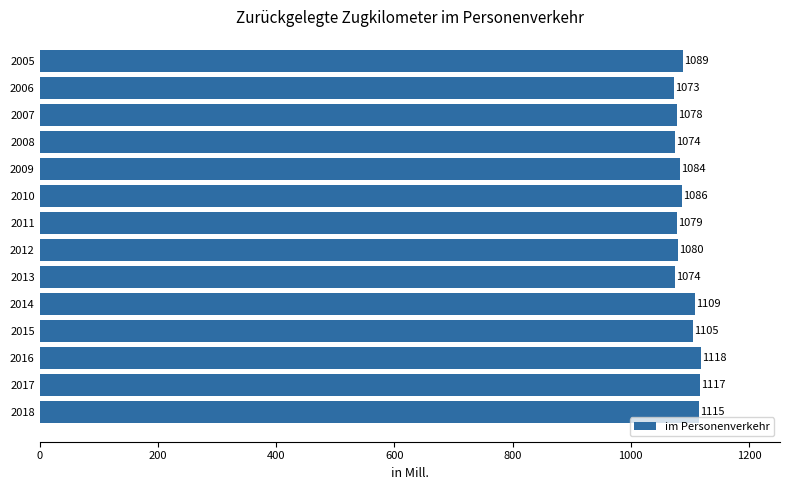

Which has a higher value, 2010 or 2018?

2018